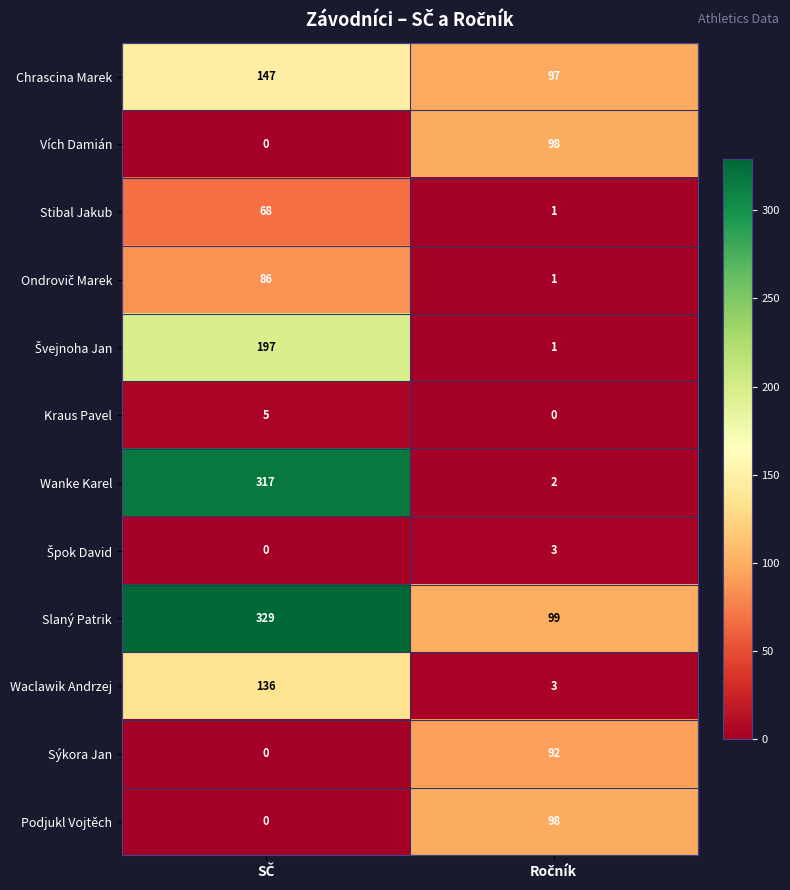

What is the sum of all Kraus Pavel values?

5